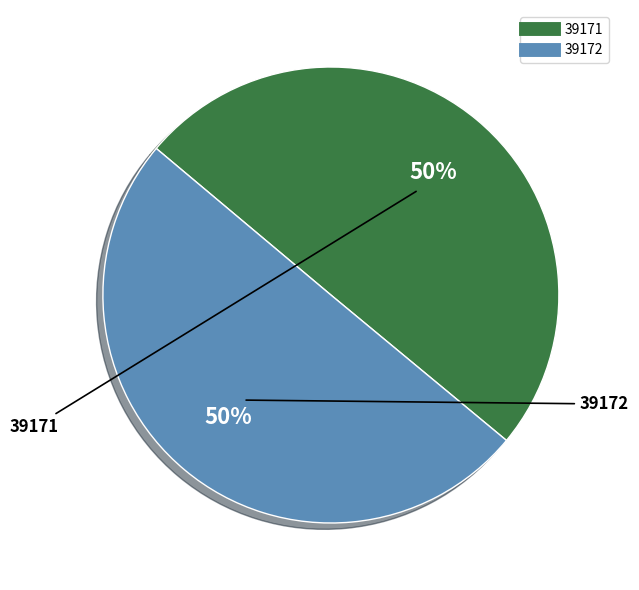

To the nearest percent, what percentage of the pie is 39172?

50%